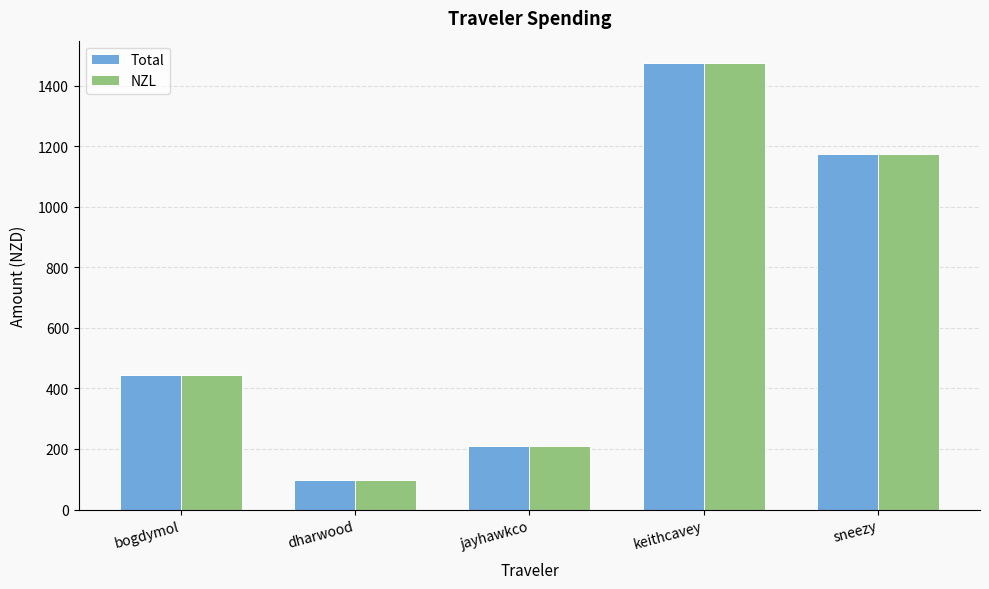

At which label does Total reach its minimum?

dharwood